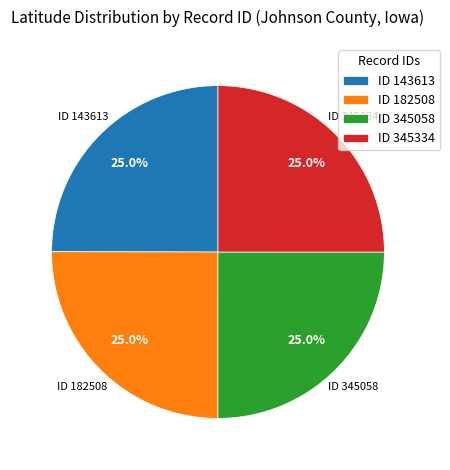

Does ID 143613 represent more than half of the total?

No